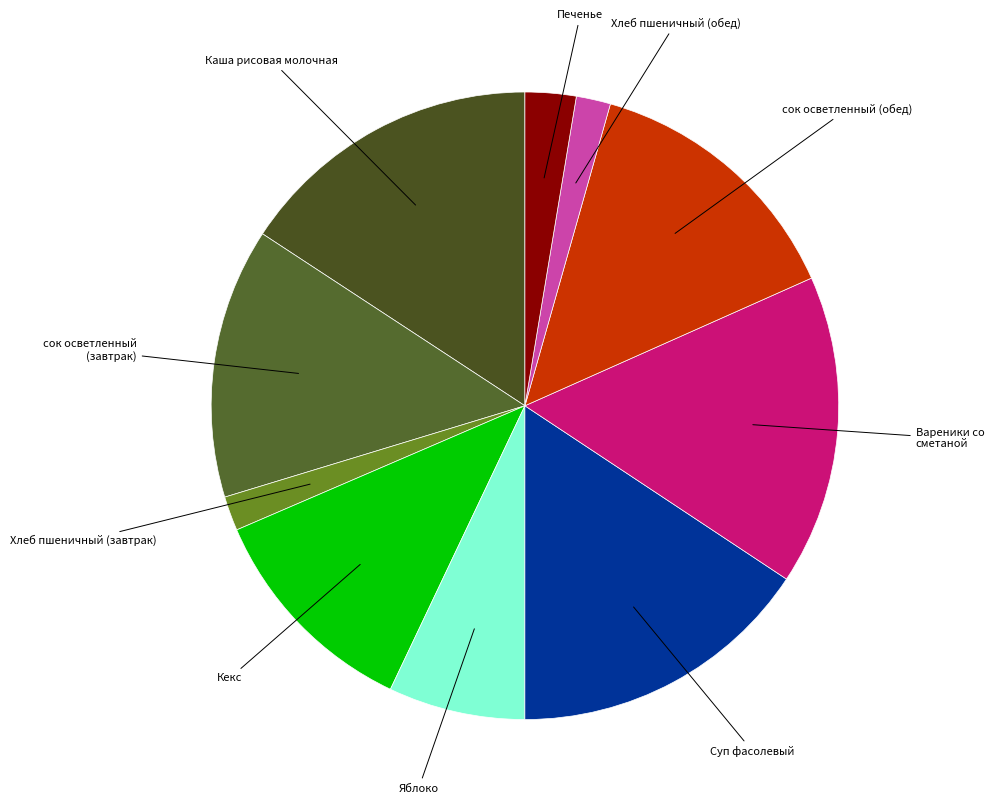

Is there a majority slice in this chart?

No